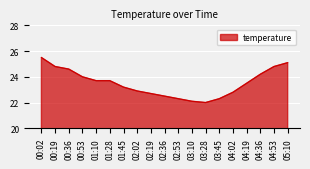

The value at 01:10 is 32.9. True or false?

False